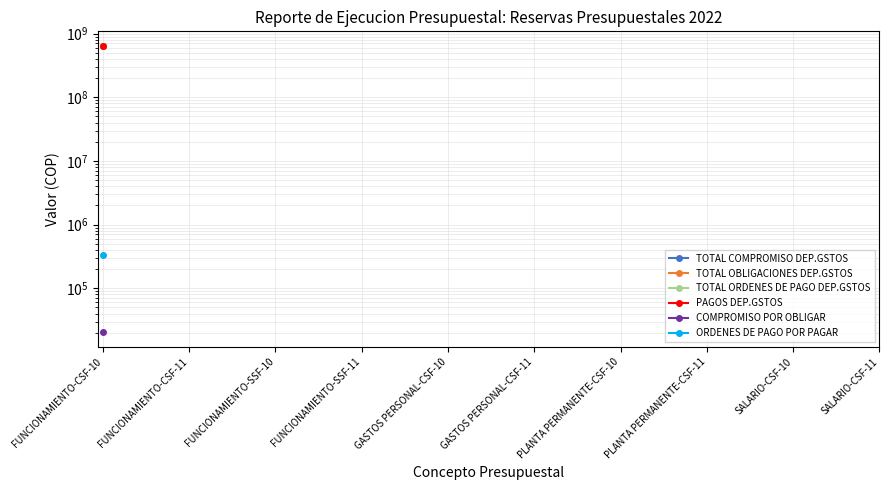

Is the value of TOTAL ORDENES DE PAGO DEP.GSTOS at PLANTA PERMANENTE-CSF-11 greater than the value of TOTAL OBLIGACIONES DEP.GSTOS at FUNCIONAMIENTO-SSF-11?

No